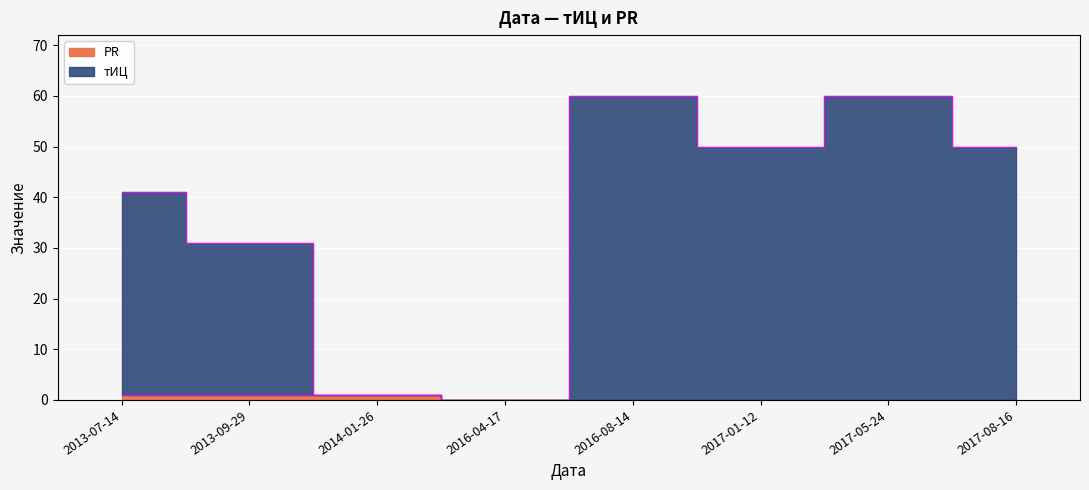

How many values in the PR series exceed 0?

3